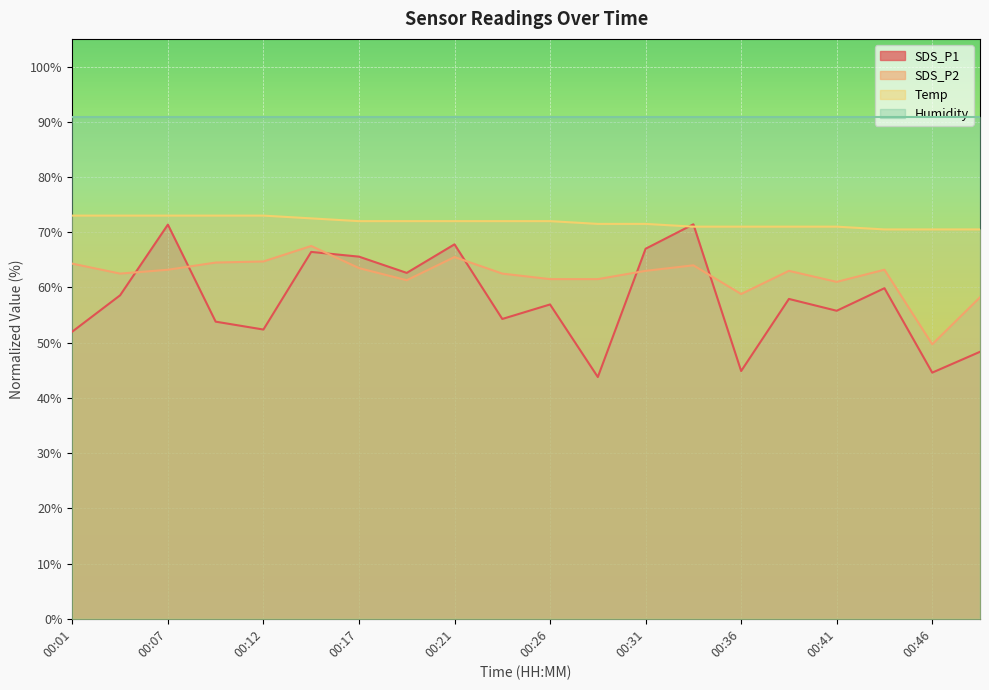

True or false: SDS_P1 and Temp cross at least once.

True